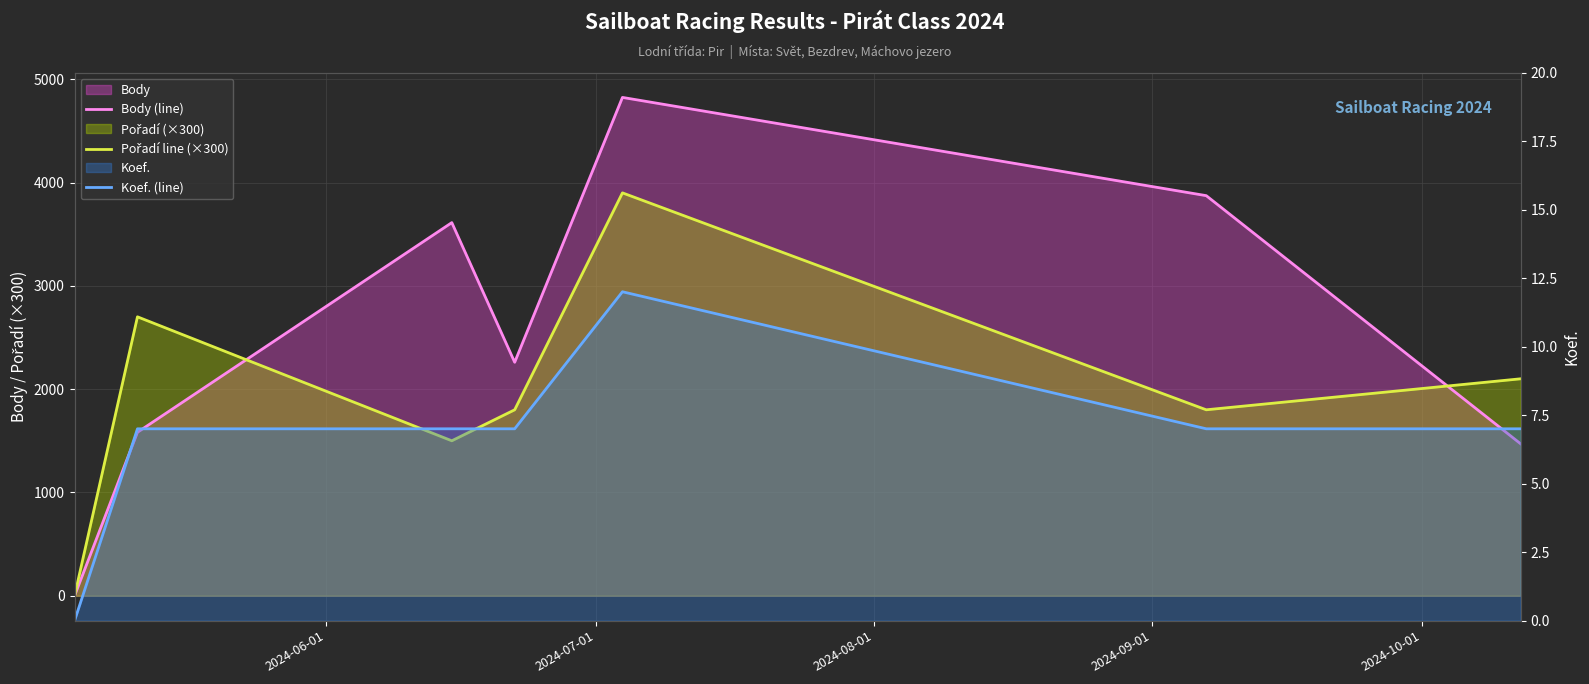

Rank the series by their average value, from lowest to highest.

Koef. (line), Pořadí line (×300), Body (line)